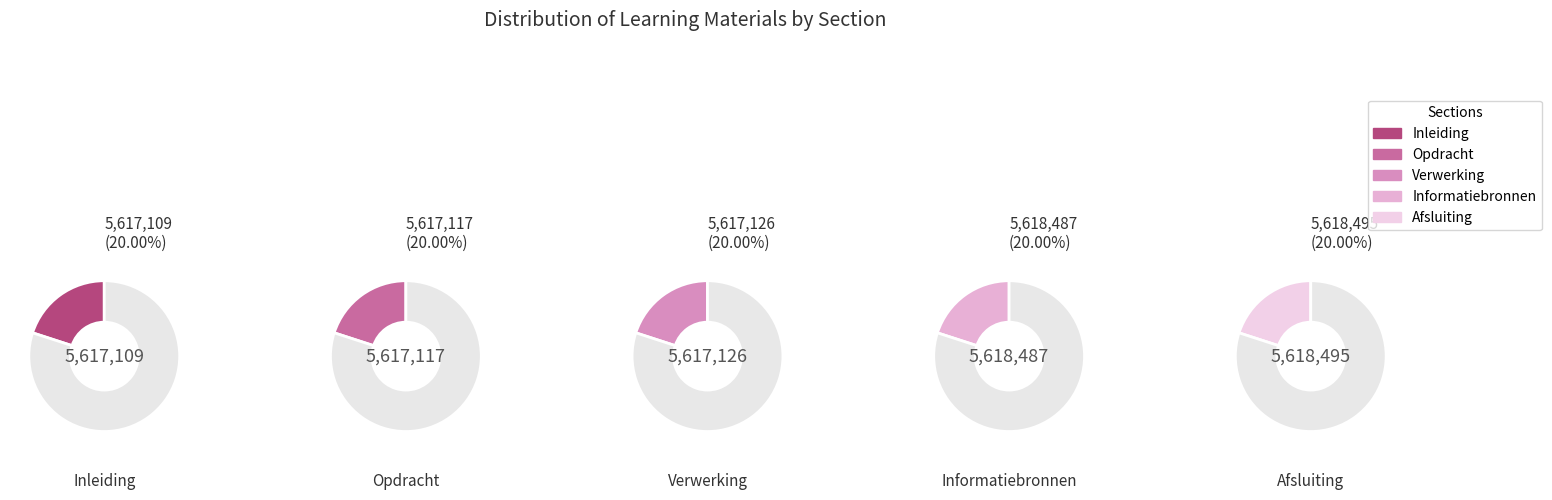

To the nearest percent, what portion does Opdracht represent?

20%